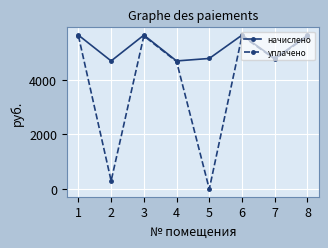

What is the value of the начислено point at the 7th from the left?

4783.0